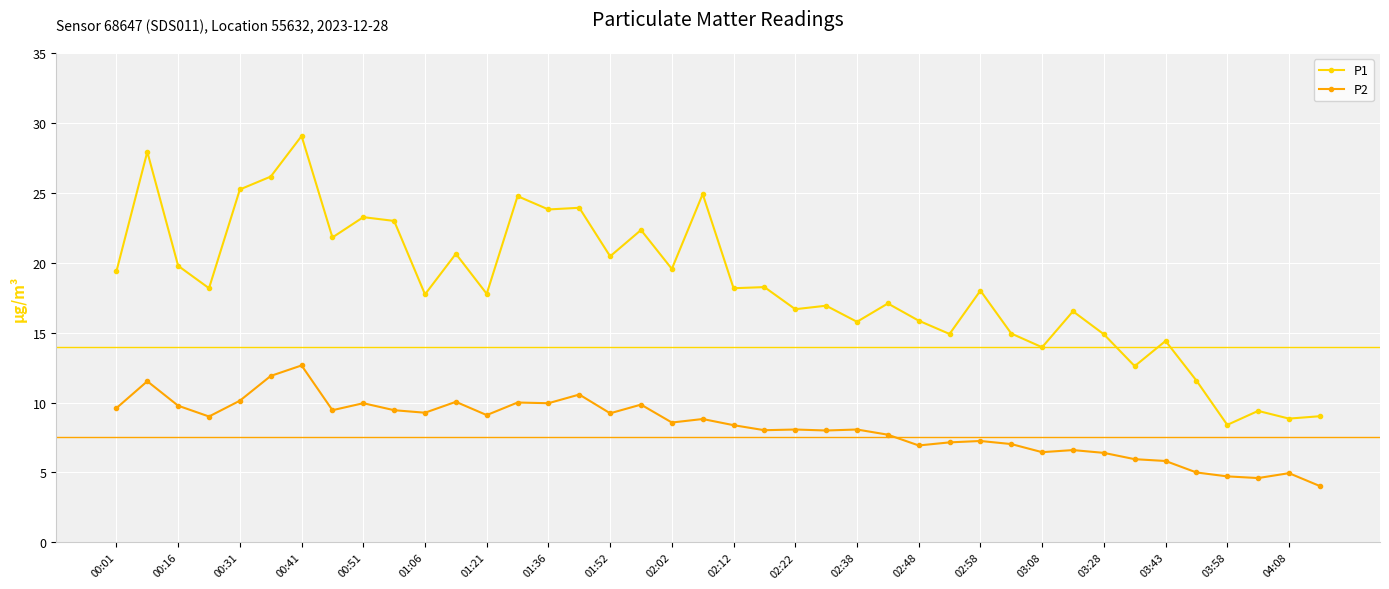

Which series has the widest spread of values?

P1